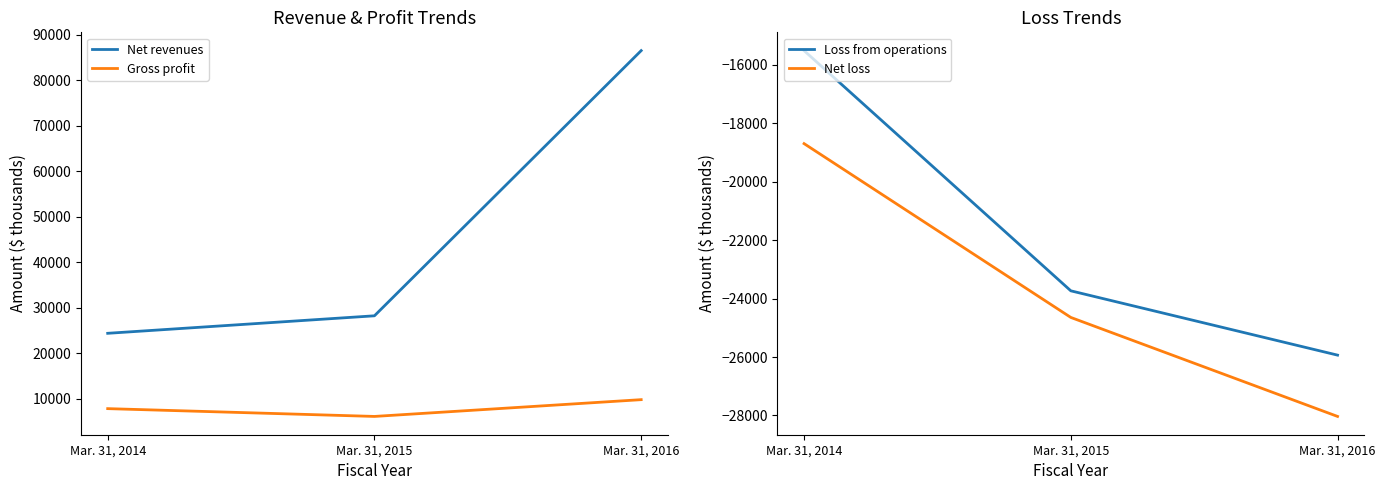

What are all the series names shown in the legend?

Net revenues, Gross profit, Loss from operations, Net loss